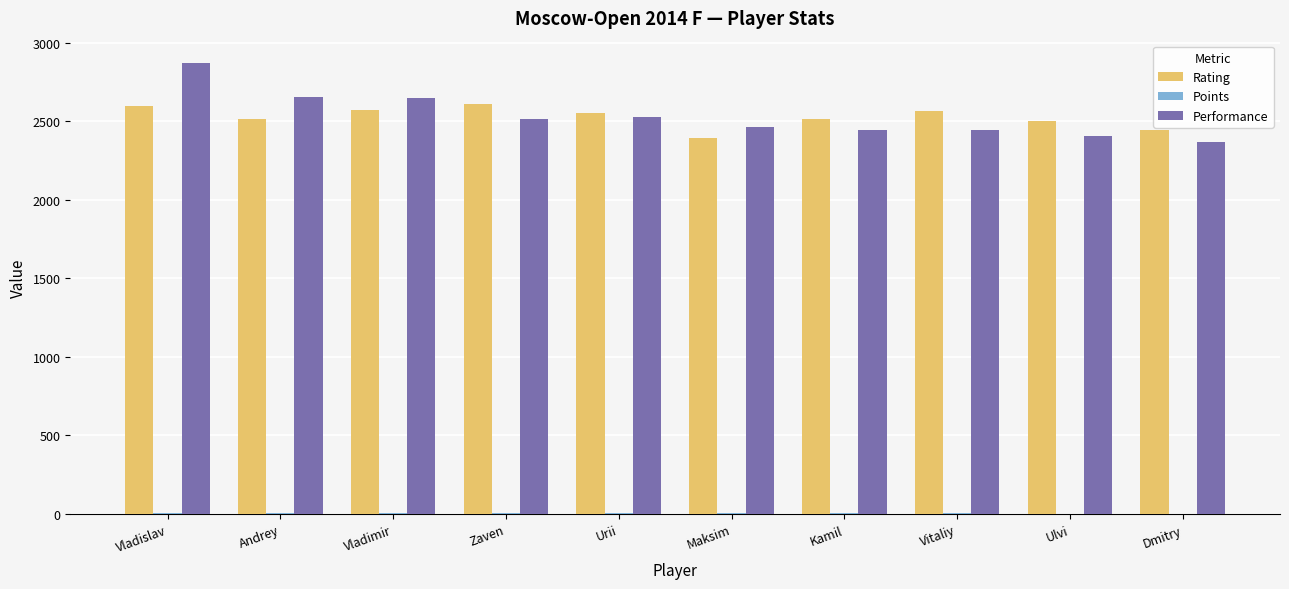

True or false: Rating has a value of 2517.0 at Andrey.

True